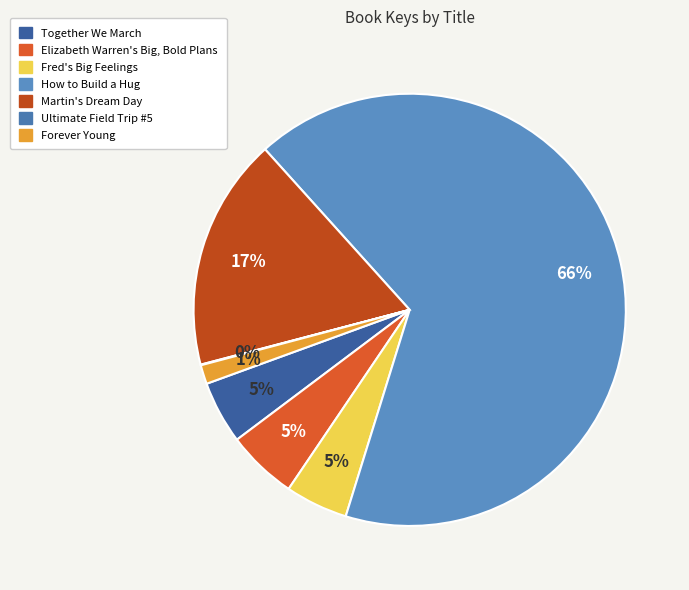

To the nearest percent, what is the difference between the largest and smallest slice percentages?

66%